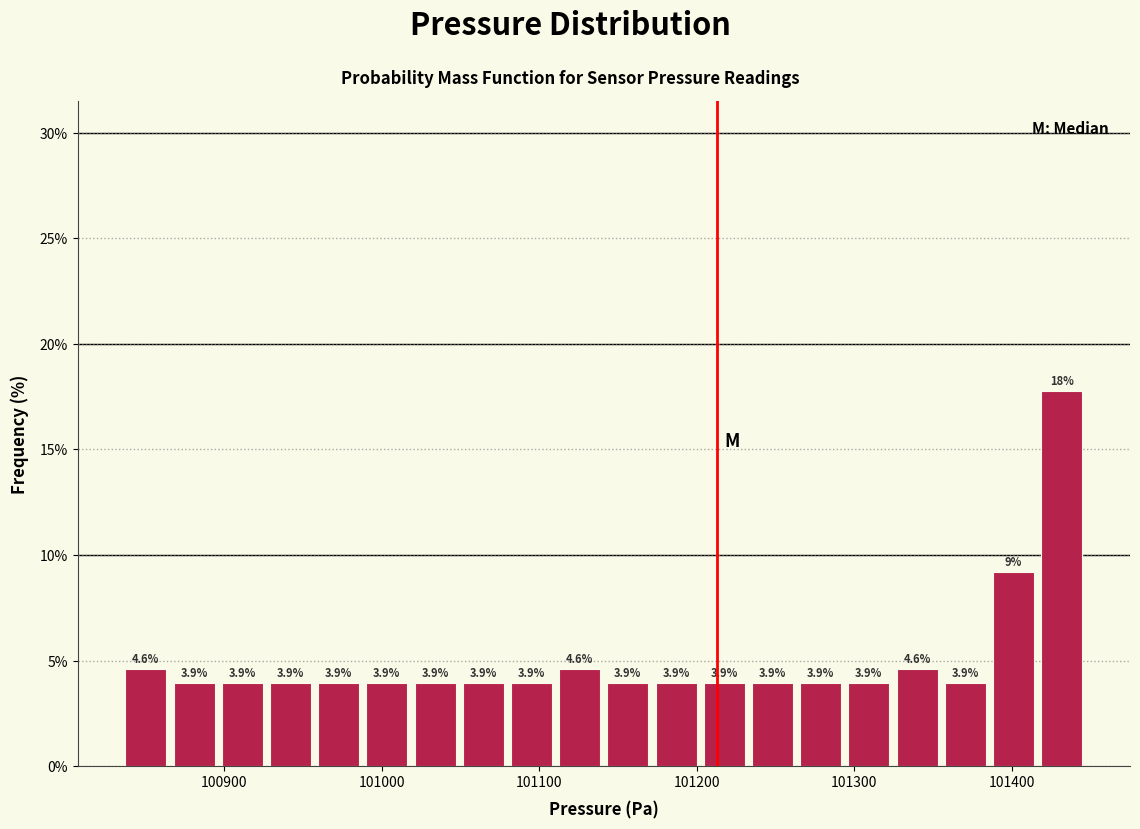

Read against the x-axis, roughly where is the centre of the tallest bar?

101430